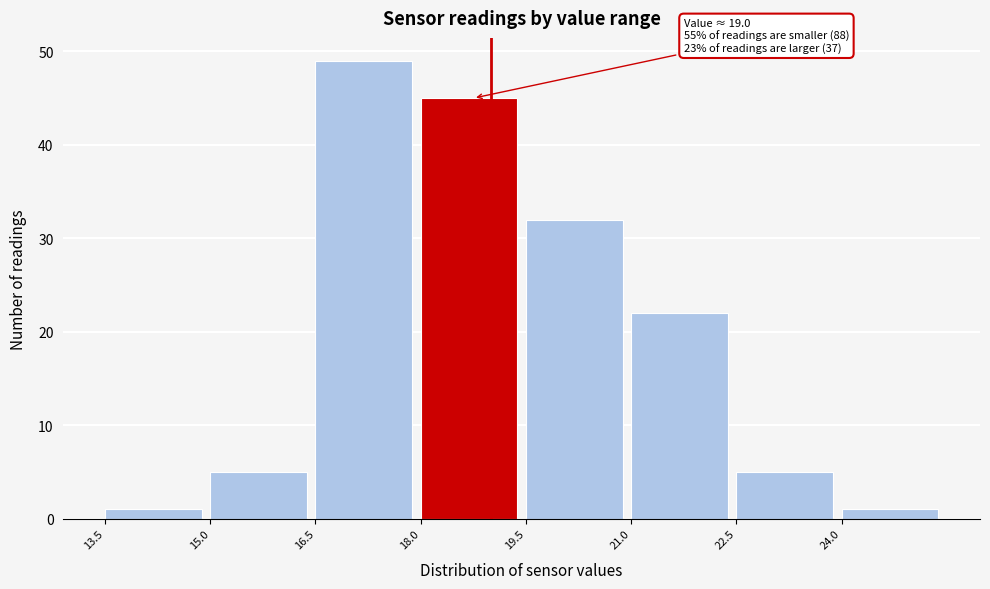

Over which range of the x-axis is the bar tallest?

16.5 to 18.0